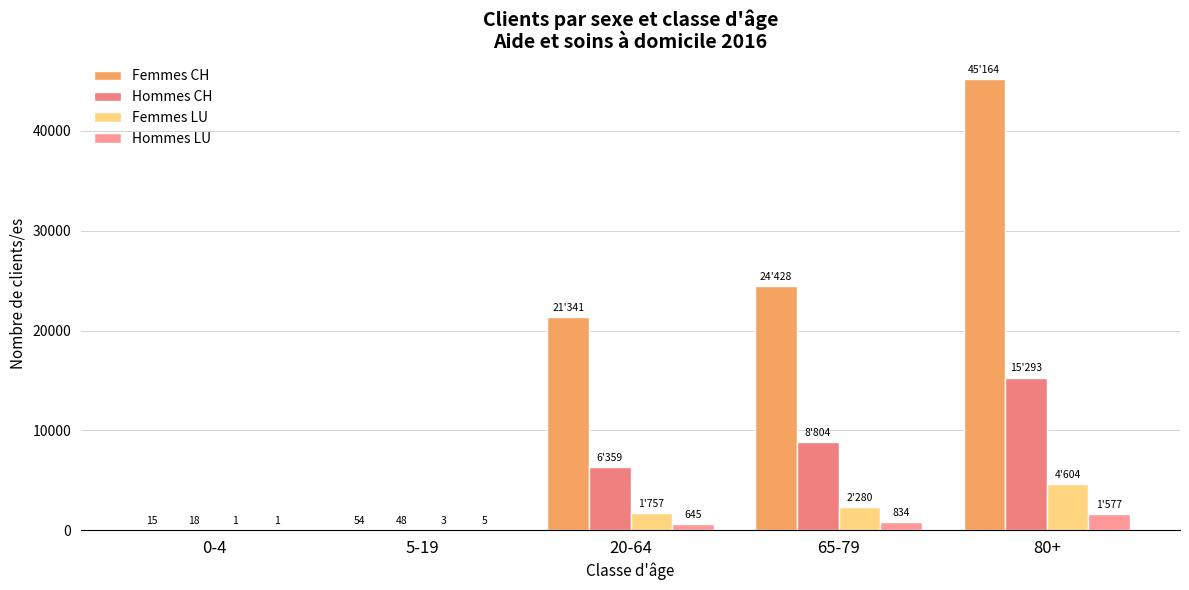

How many categories are shown in the chart?

5